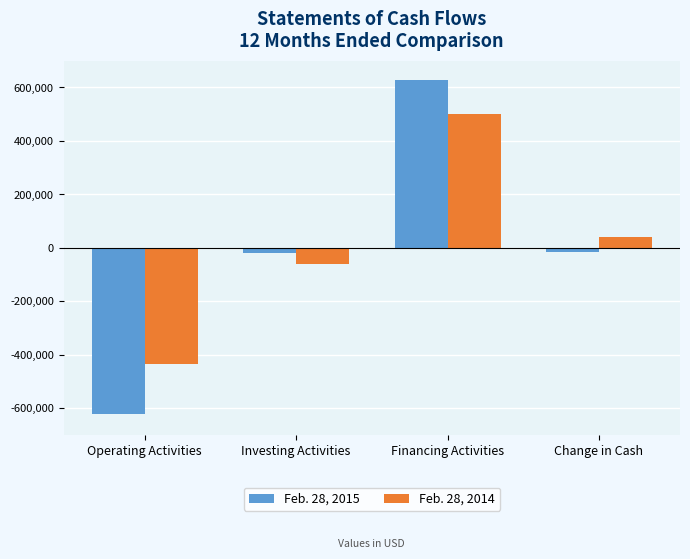

Rank the series by their average value, from highest to lowest.

Feb. 28, 2014, Feb. 28, 2015